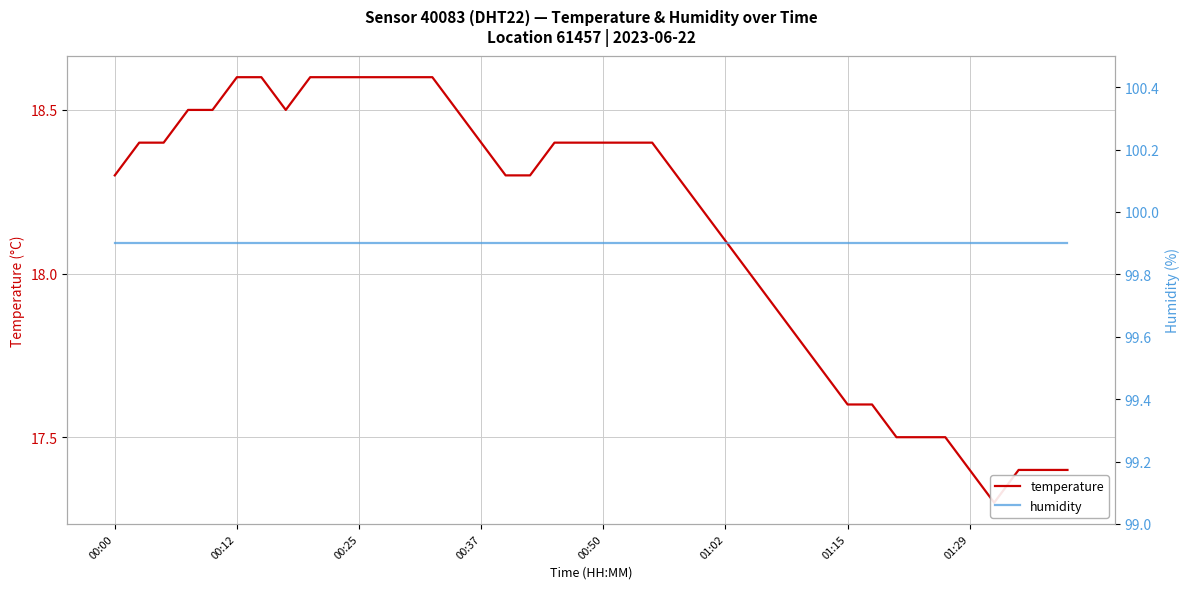

True or false: humidity and temperature intersect in this chart.

False